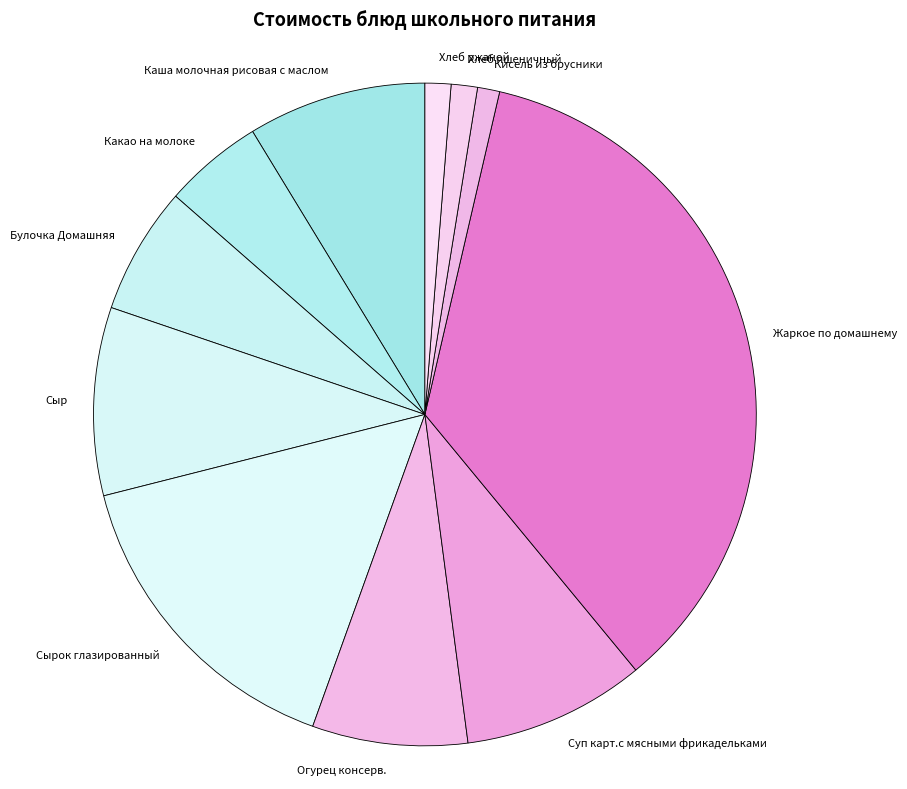

Which slice is the largest?

Жаркое по домашнему